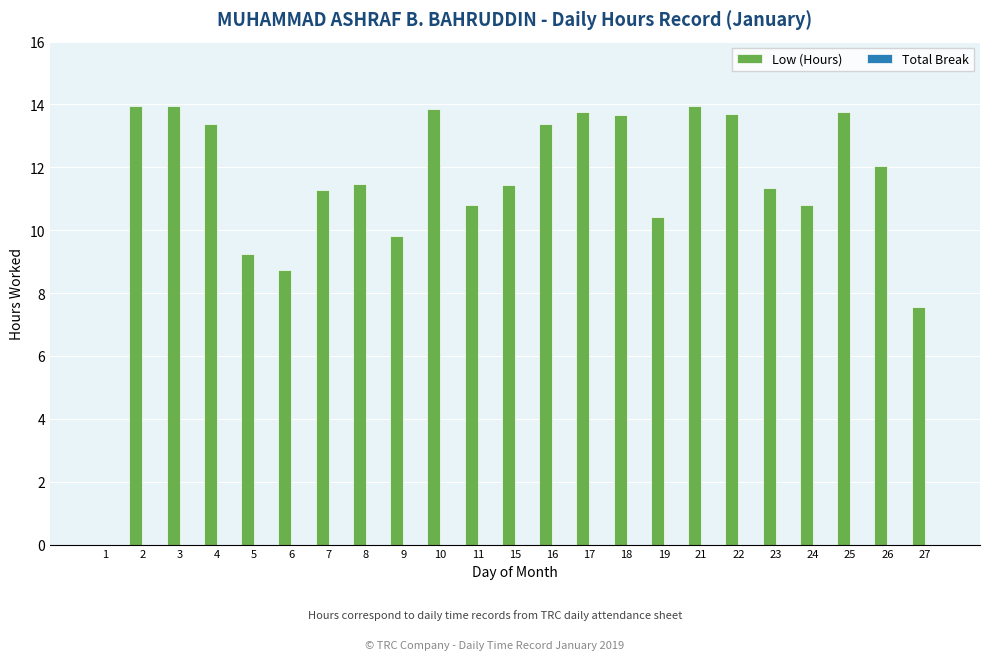

What is the ratio of the value at 17 to the value at 9?

1.4